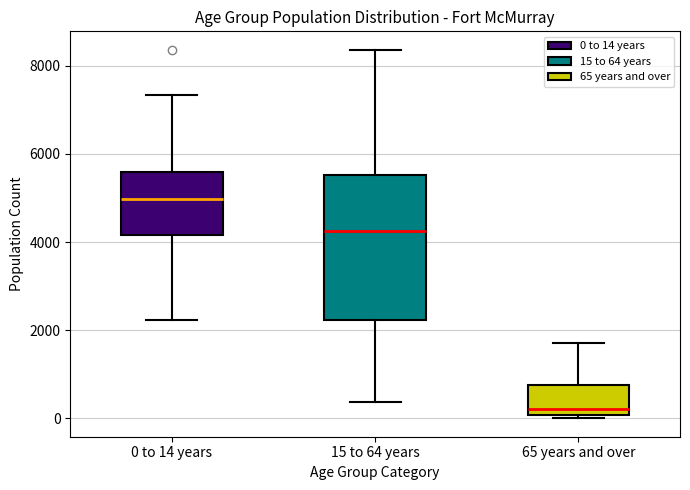

Where is the upper edge of the box for 0 to 14 years on the y-axis? The values are not printed on the chart, so give them approximately, as read against the axis.

5600